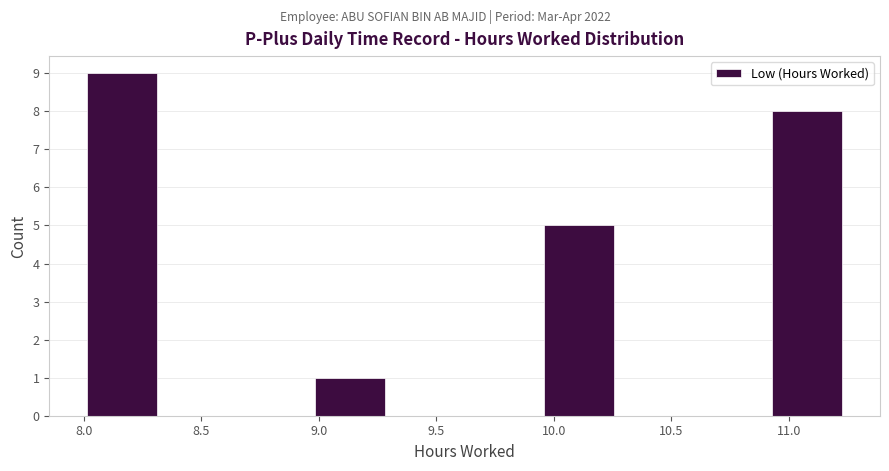

Over which range of the x-axis is the bar tallest?

8.00 to 8.30